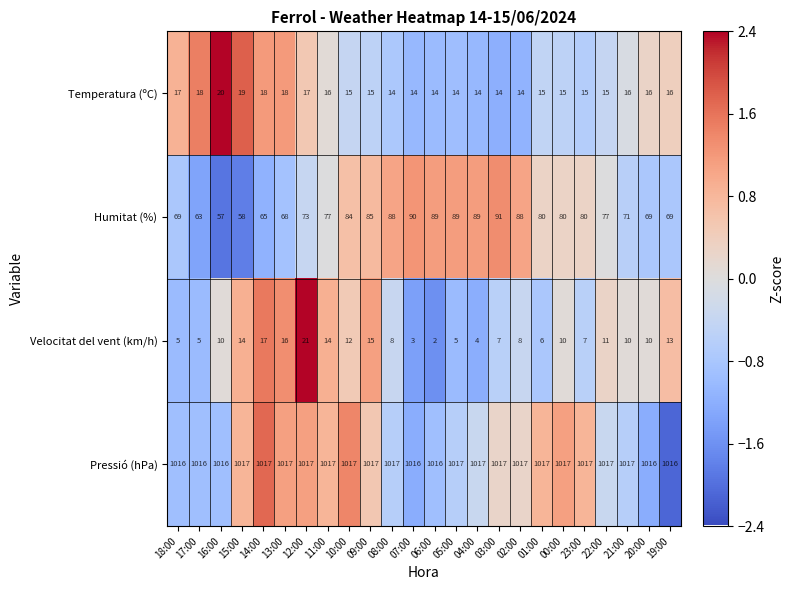

At how many categories does at least one series exceed 29?

24